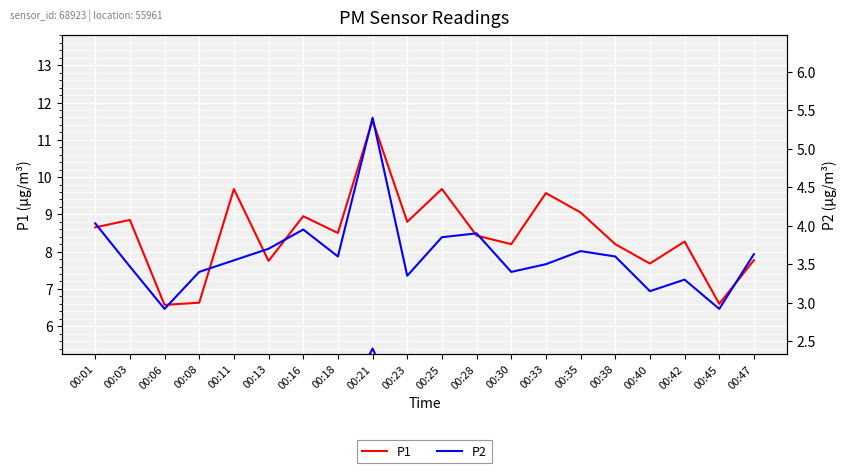

How many data points in P2 are above 3?

18